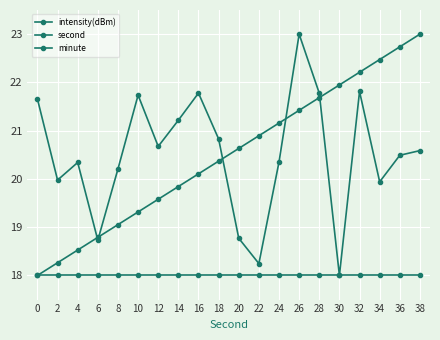

Does the chart have visible grid lines?

Yes